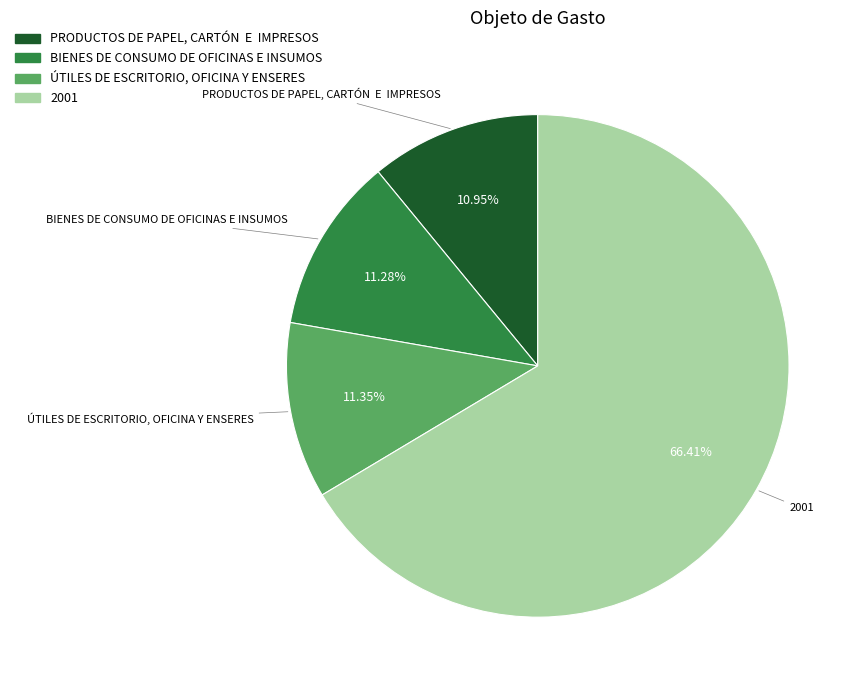

Which slice is the largest?

2001